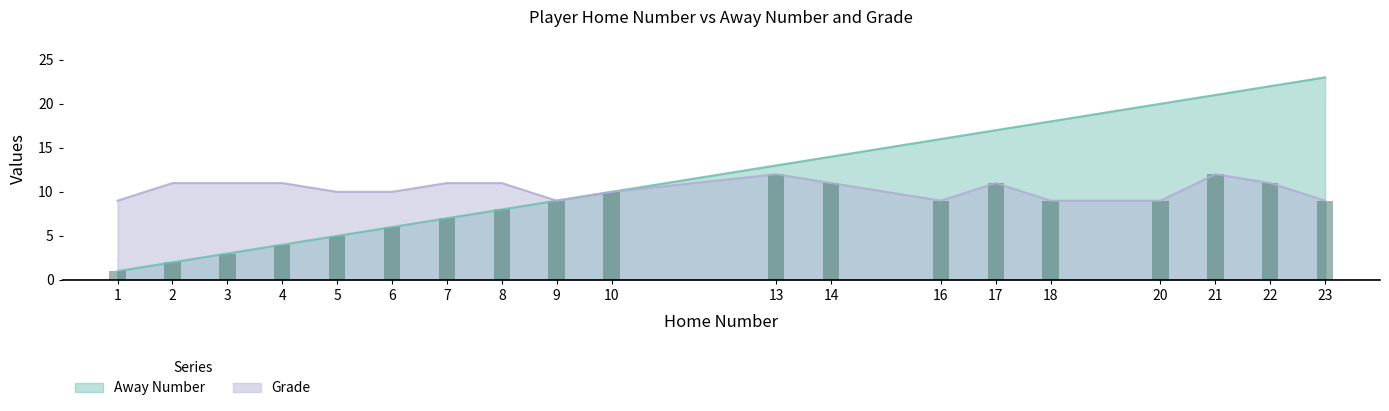

What is the difference between the maximum and minimum values in the Grade series?

3